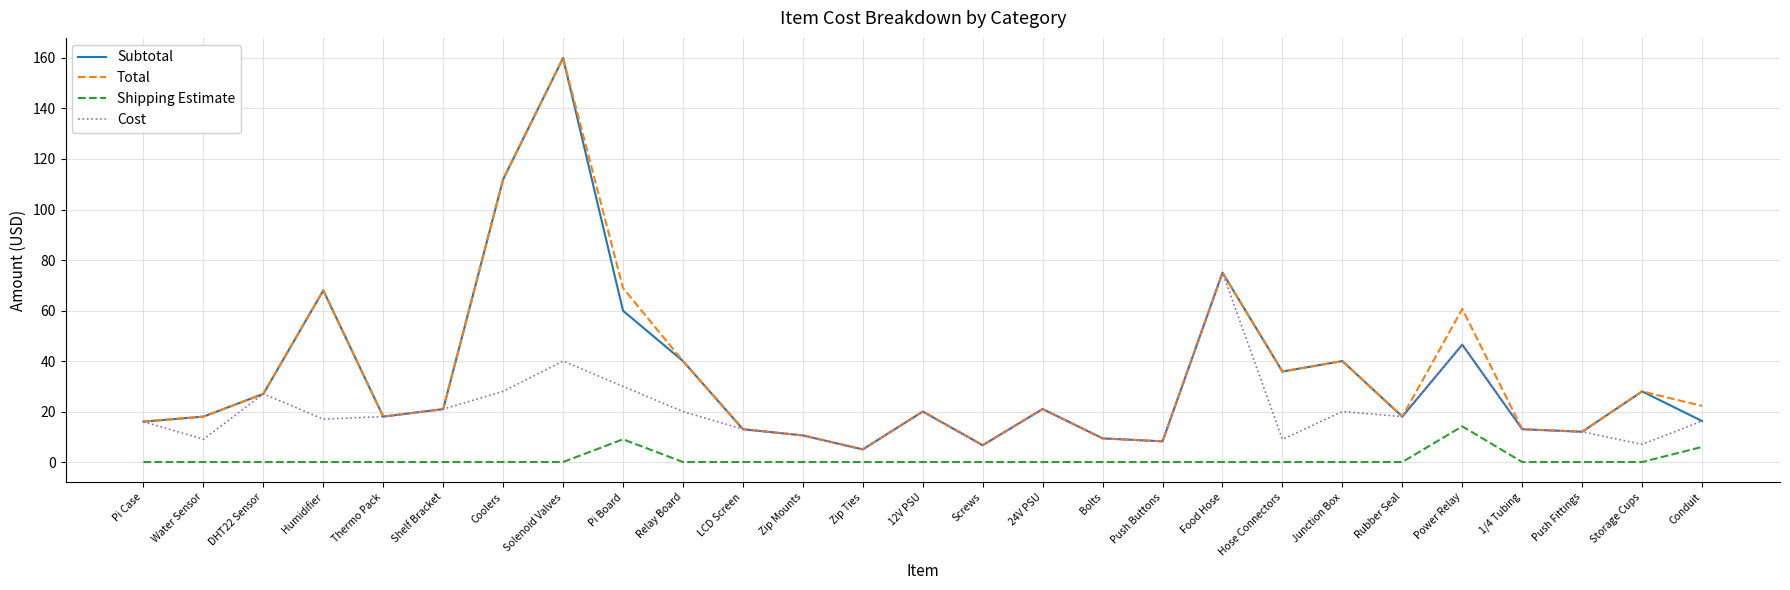

The Total series shows 112.0 at Coolers. True or false?

True